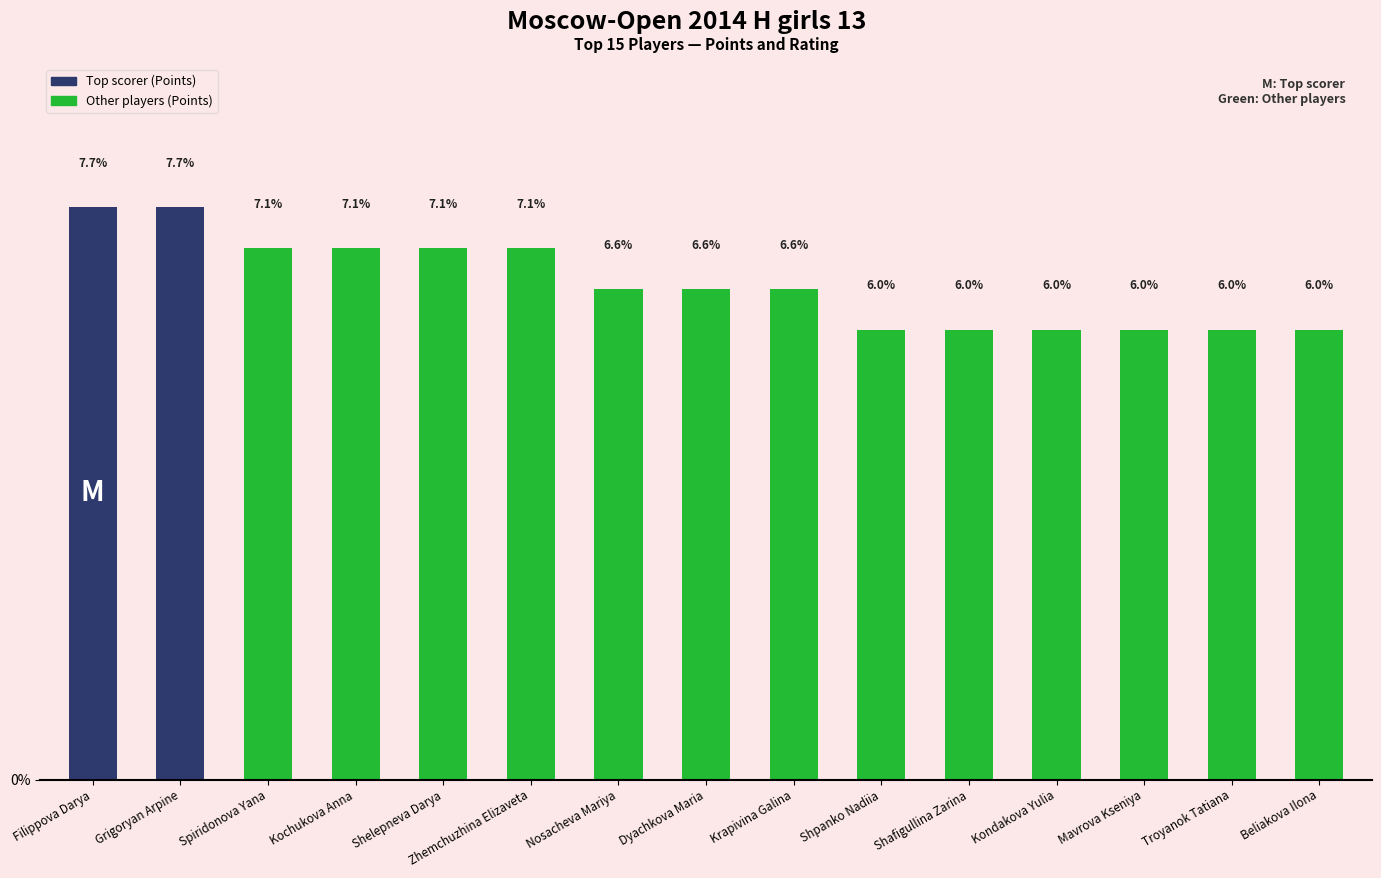

What is the difference between the maximum and minimum values?

1.6